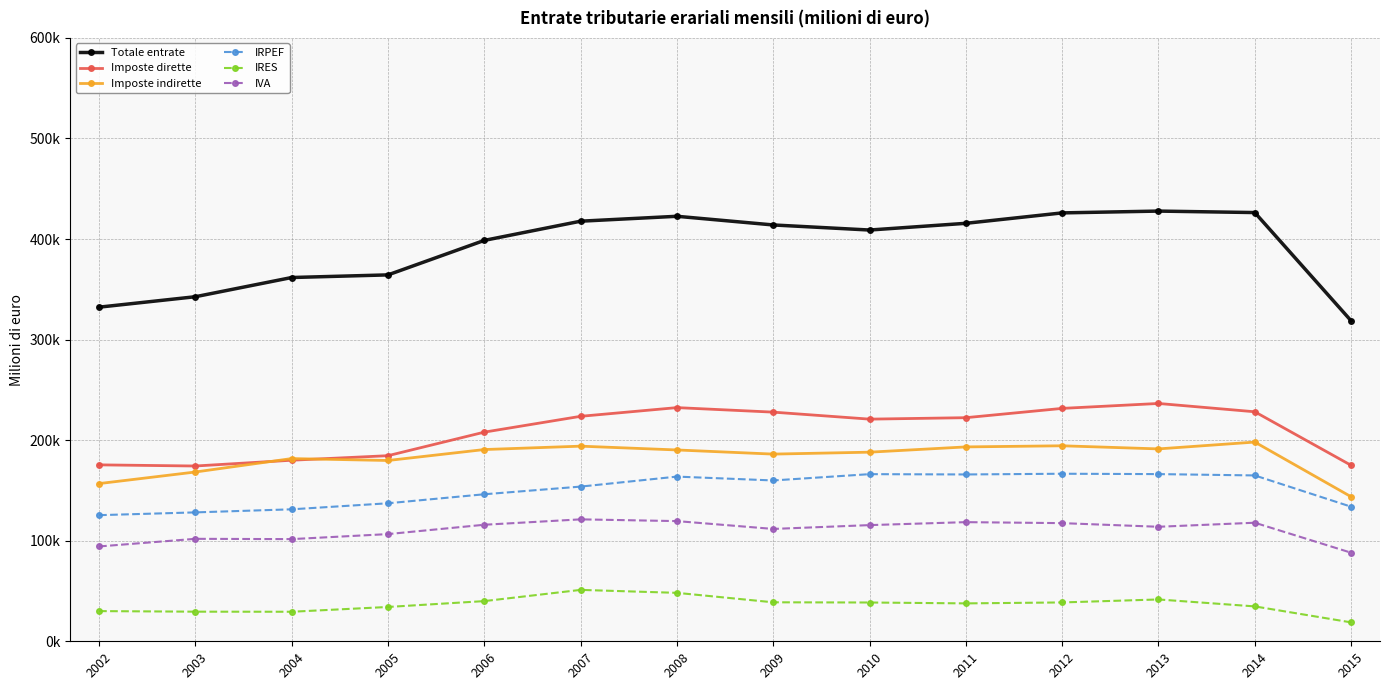

At 2008, list the series in order from largest to smallest.

Totale entrate, Imposte dirette, Imposte indirette, IRPEF, IVA, IRES